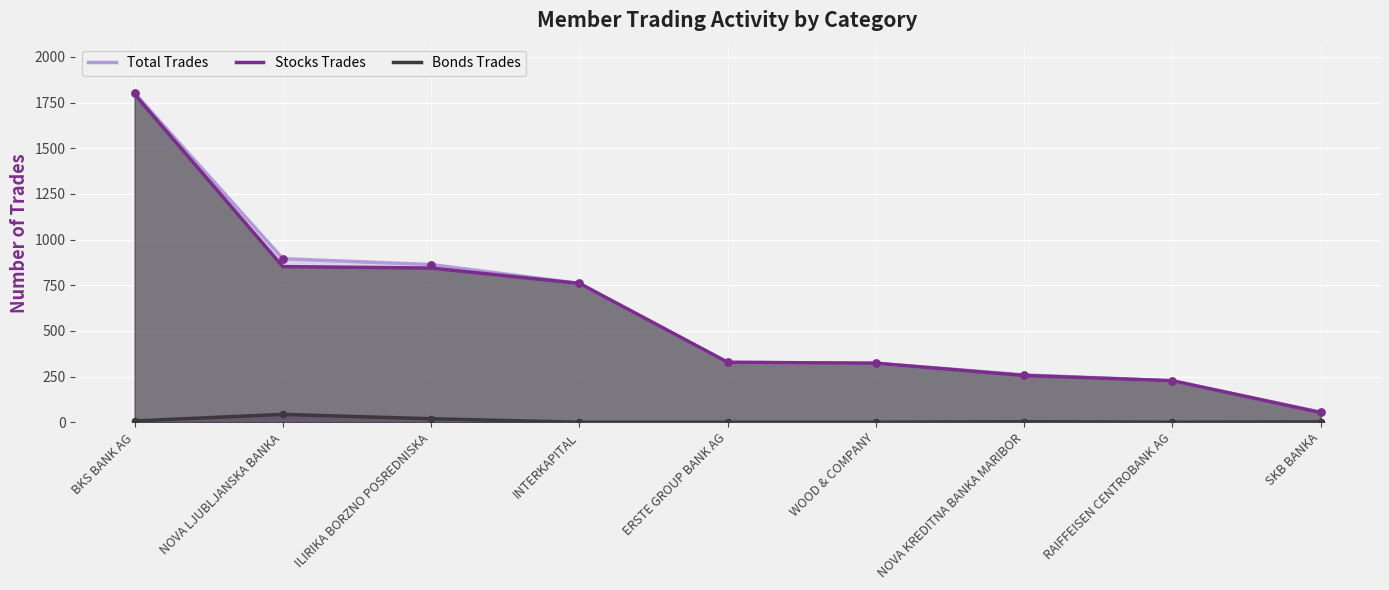

Which series reaches the maximum Y coordinate?

Total Trades